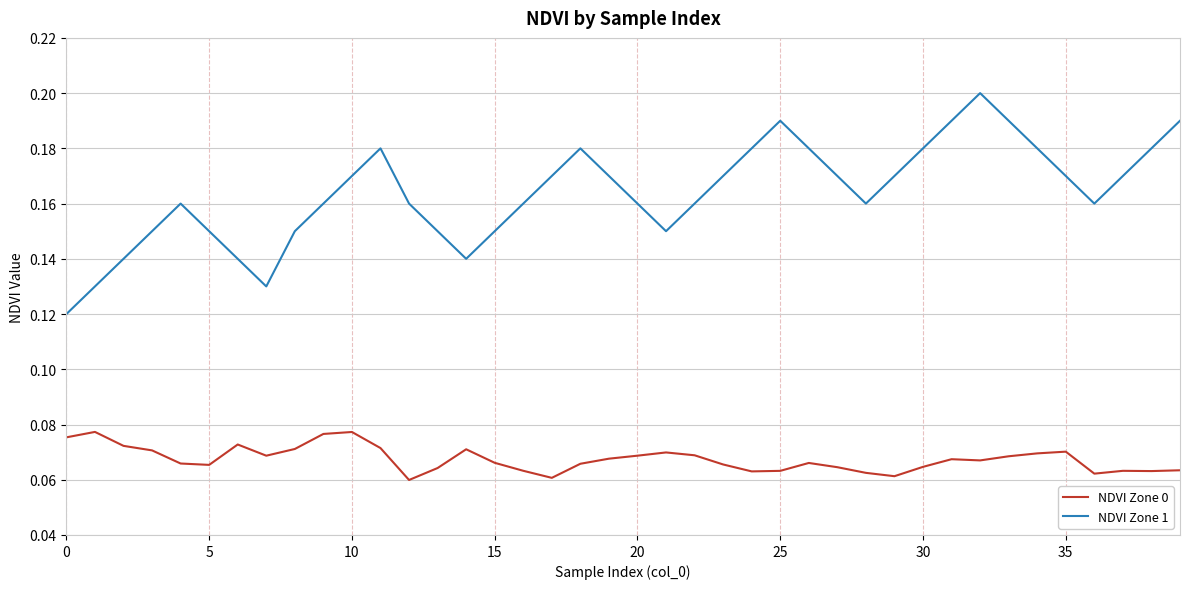

True or false: NDVI Zone 0 and NDVI Zone 1 cross at least once.

False